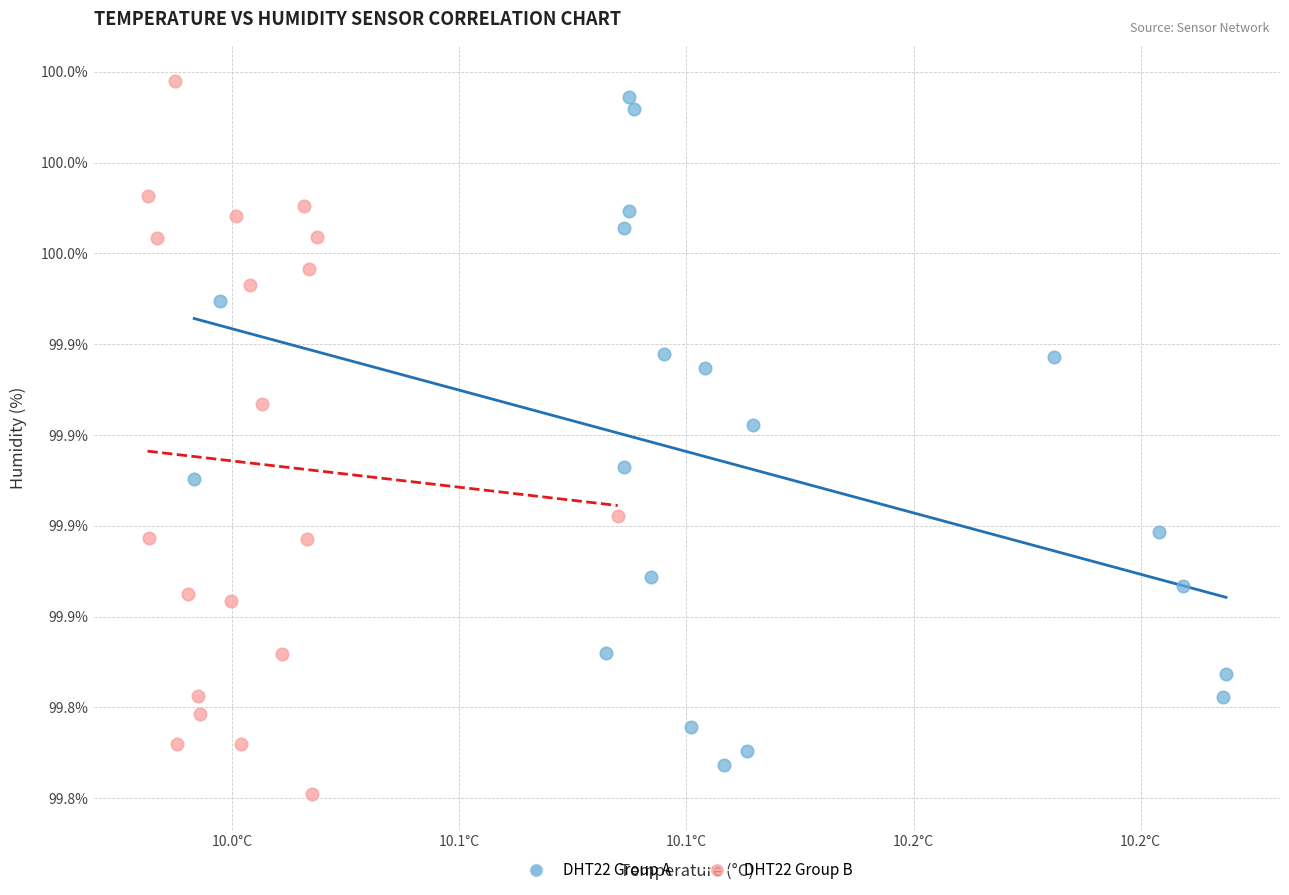

Which series has the widest spread of Y values?

DHT22 Group B